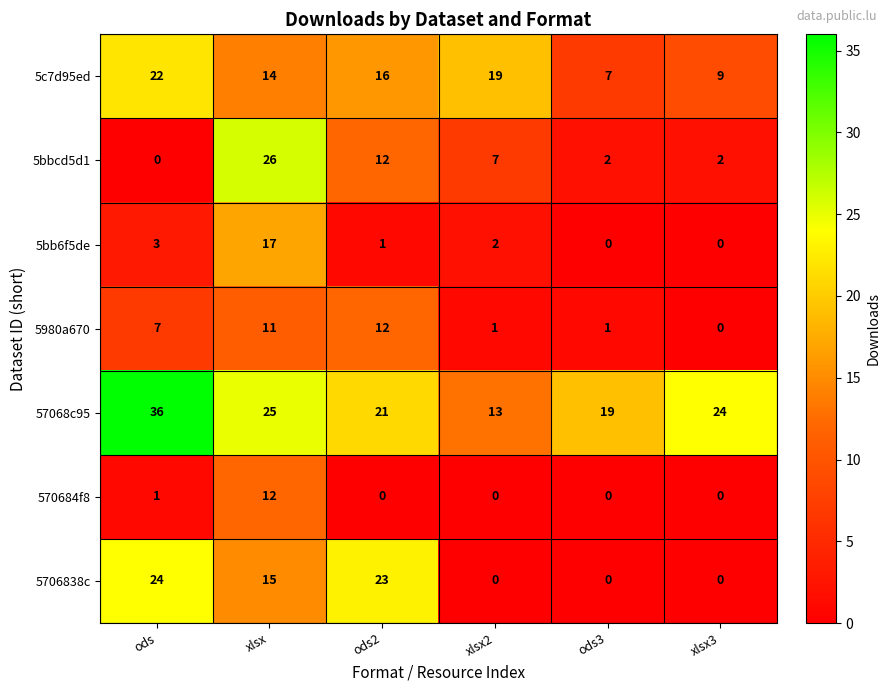

Rank the categories by 5c7d95ed value from highest to lowest.

ods, xlsx2, ods2, xlsx, xlsx3, ods3